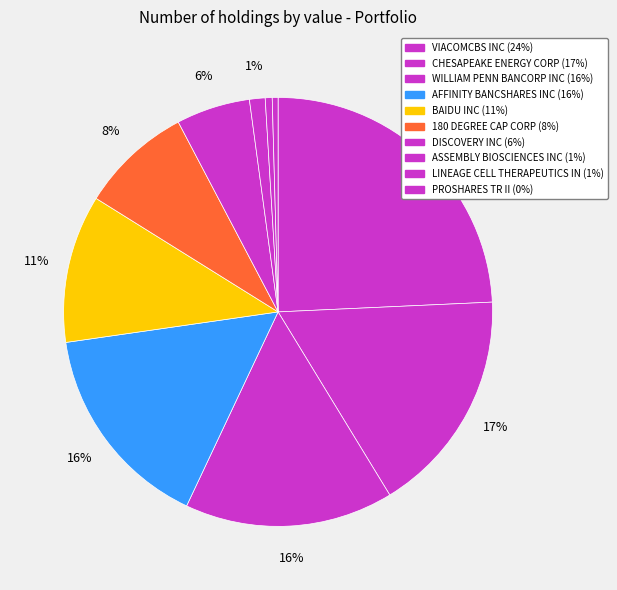

Is it true that AFFINITY BANCSHARES INC is 9% of the pie?

False